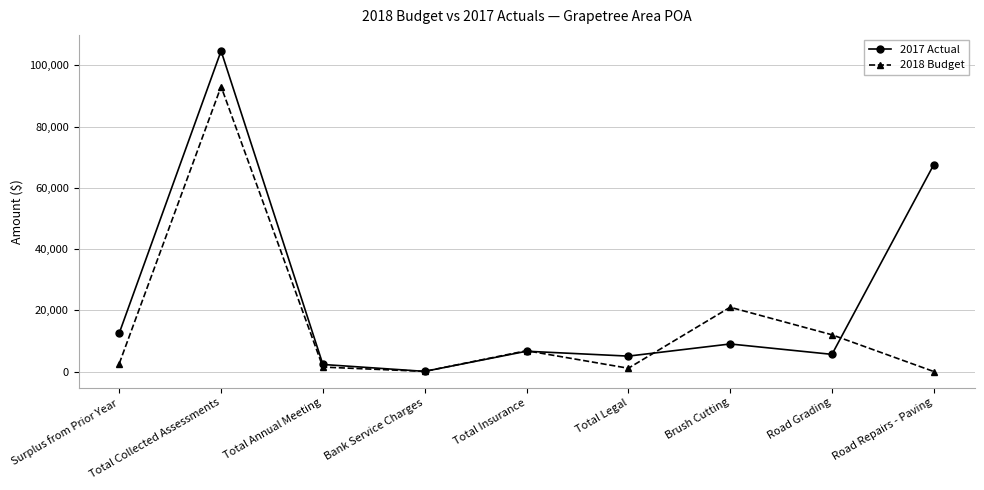

True or false: 2018 Budget and 2017 Actual cross at least once.

True